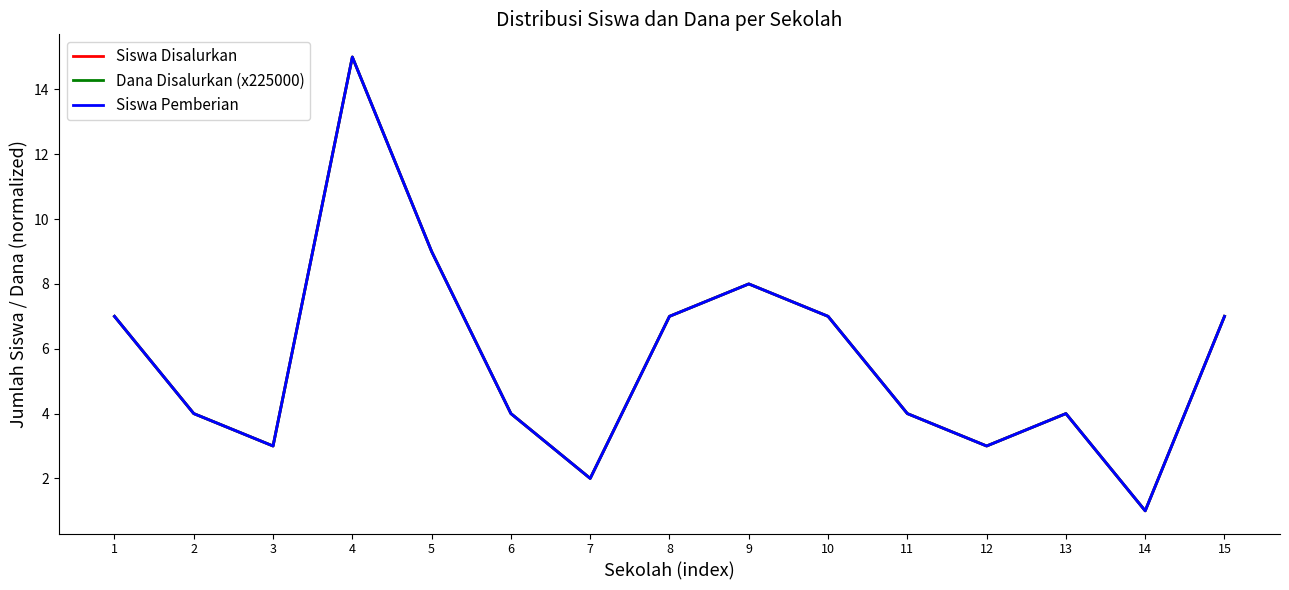

Is the value of Siswa Disalurkan at 8 greater than the value of Dana Disalurkan (x225000) at 6?

Yes